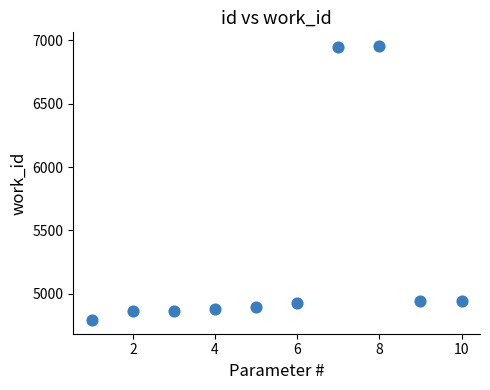

What is the average X value?

6